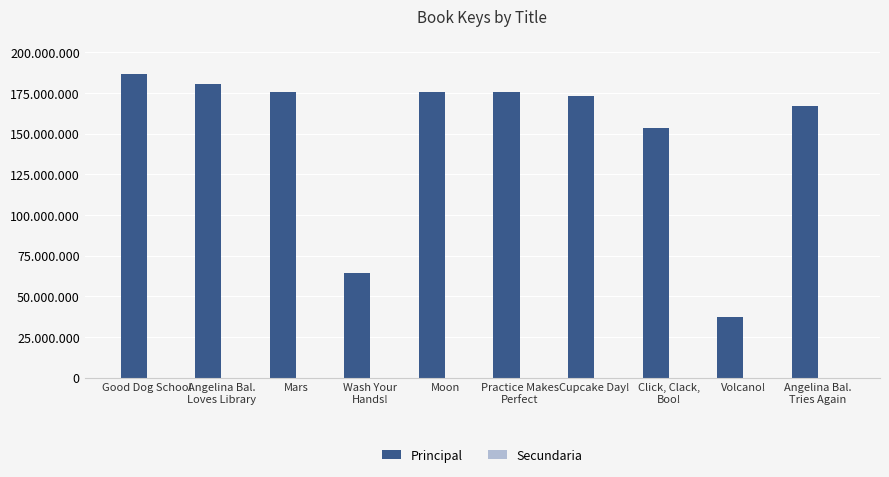

At which label does Principal reach its minimum?

Volcano!